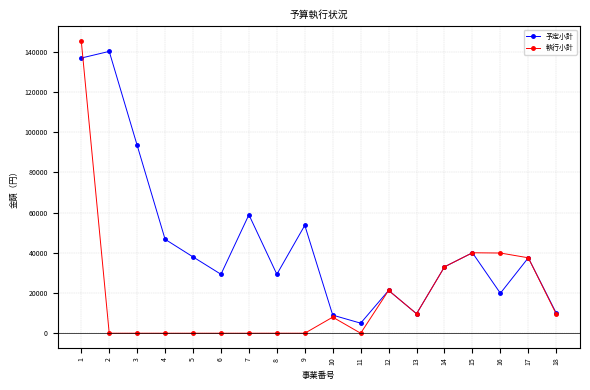

What is the highest value of the 予定小計 series?

140100